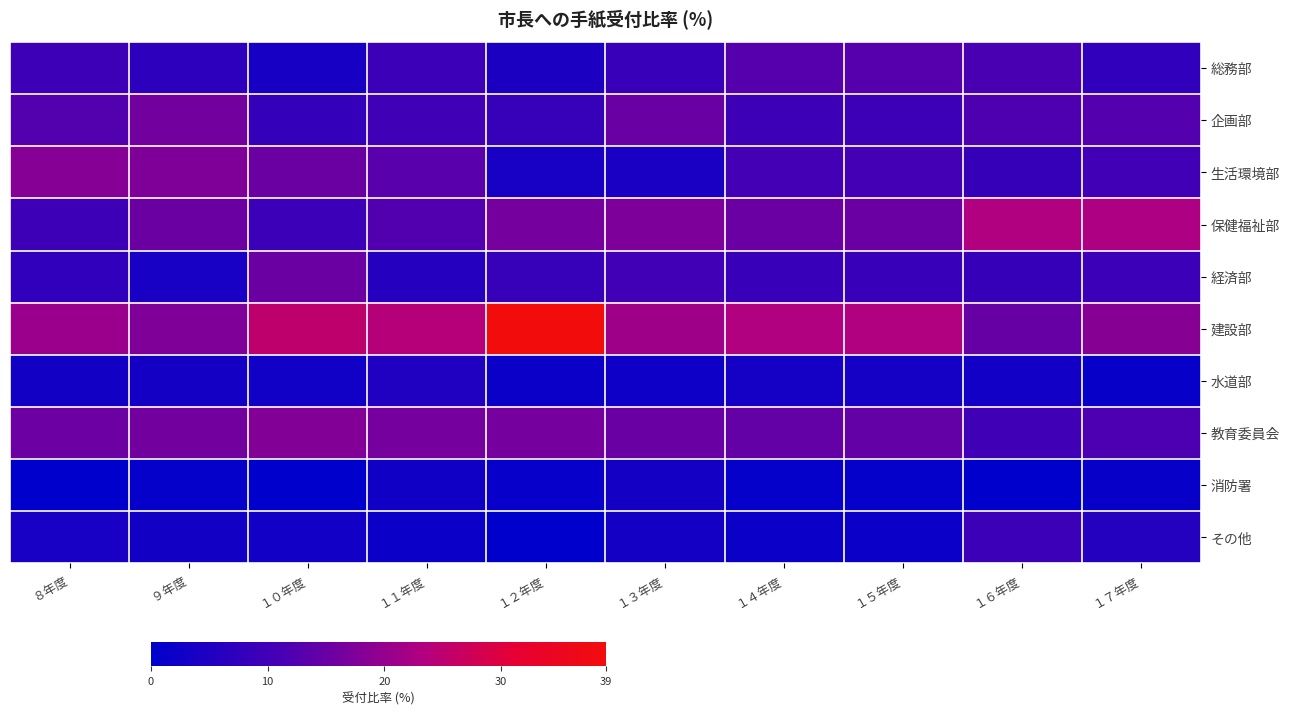

What is the spread (max minus min) of values at １４年度?

22.4